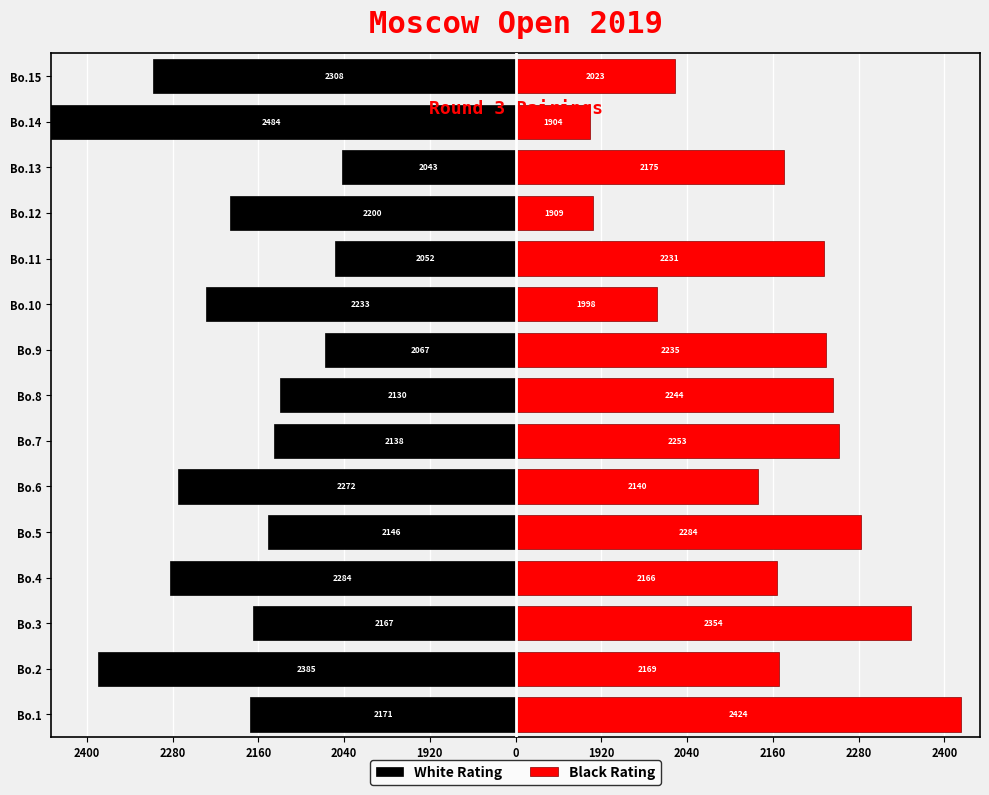

What are all the series names shown in the legend?

White Rating, Black Rating